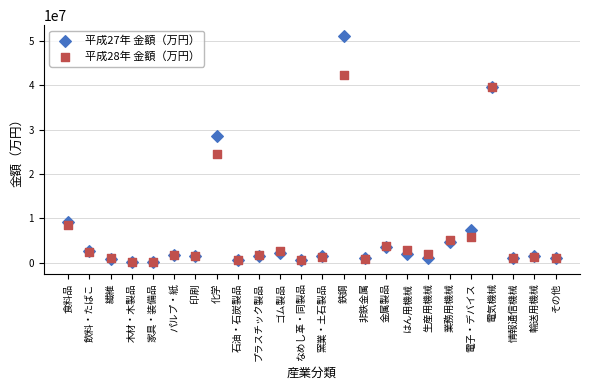

Across all series, what Y value is closest to 25564207?

24586718